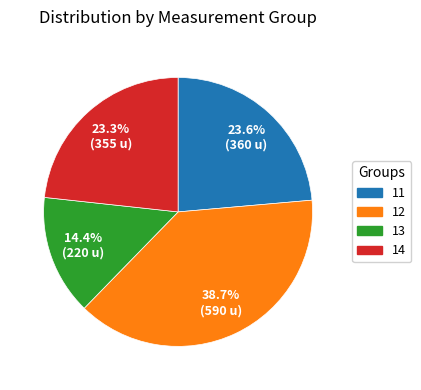

Does any single category account for the majority?

No